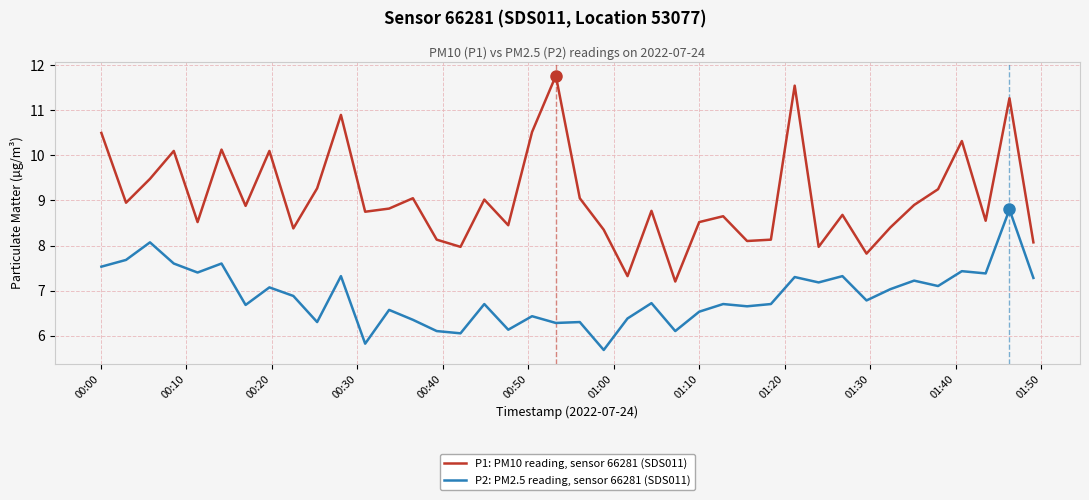

What is the maximum value shown in the chart?

11.8